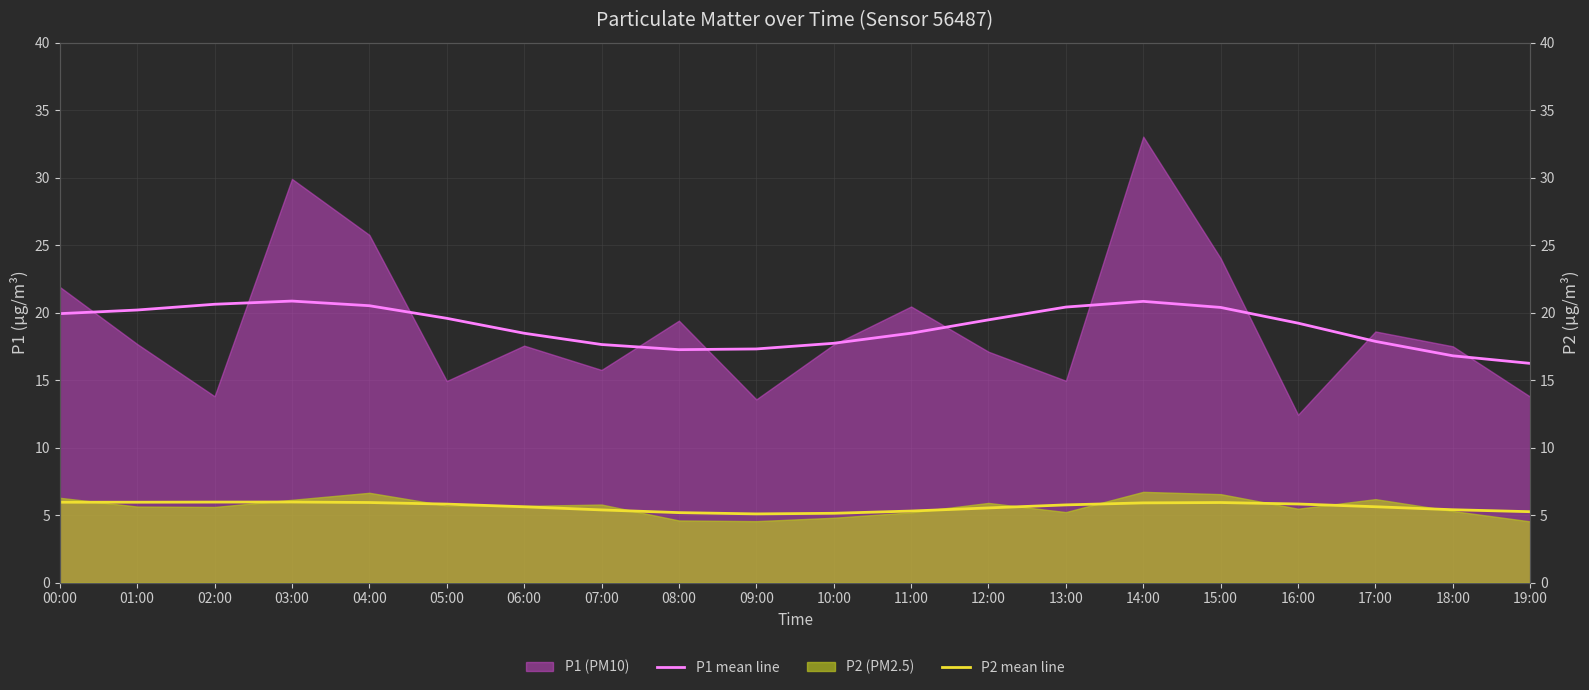

Where does the P1 mean line series first go above 19?

00:00